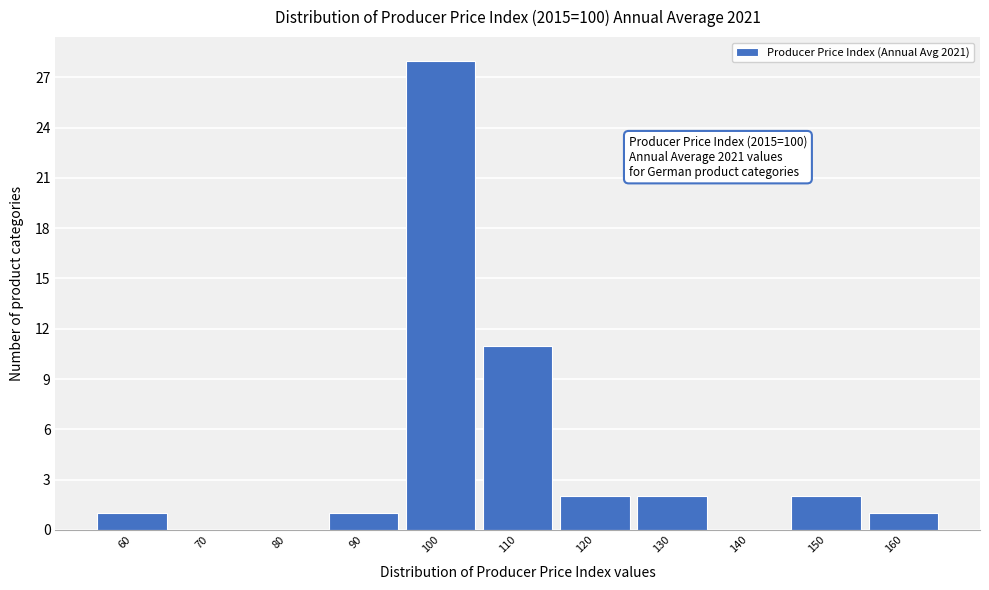

Reading left to right, what are all the values shown in this chart?

60=1	70=0	80=0	90=1	100=28	110=11	120=2	130=2	140=0	150=2	160=1